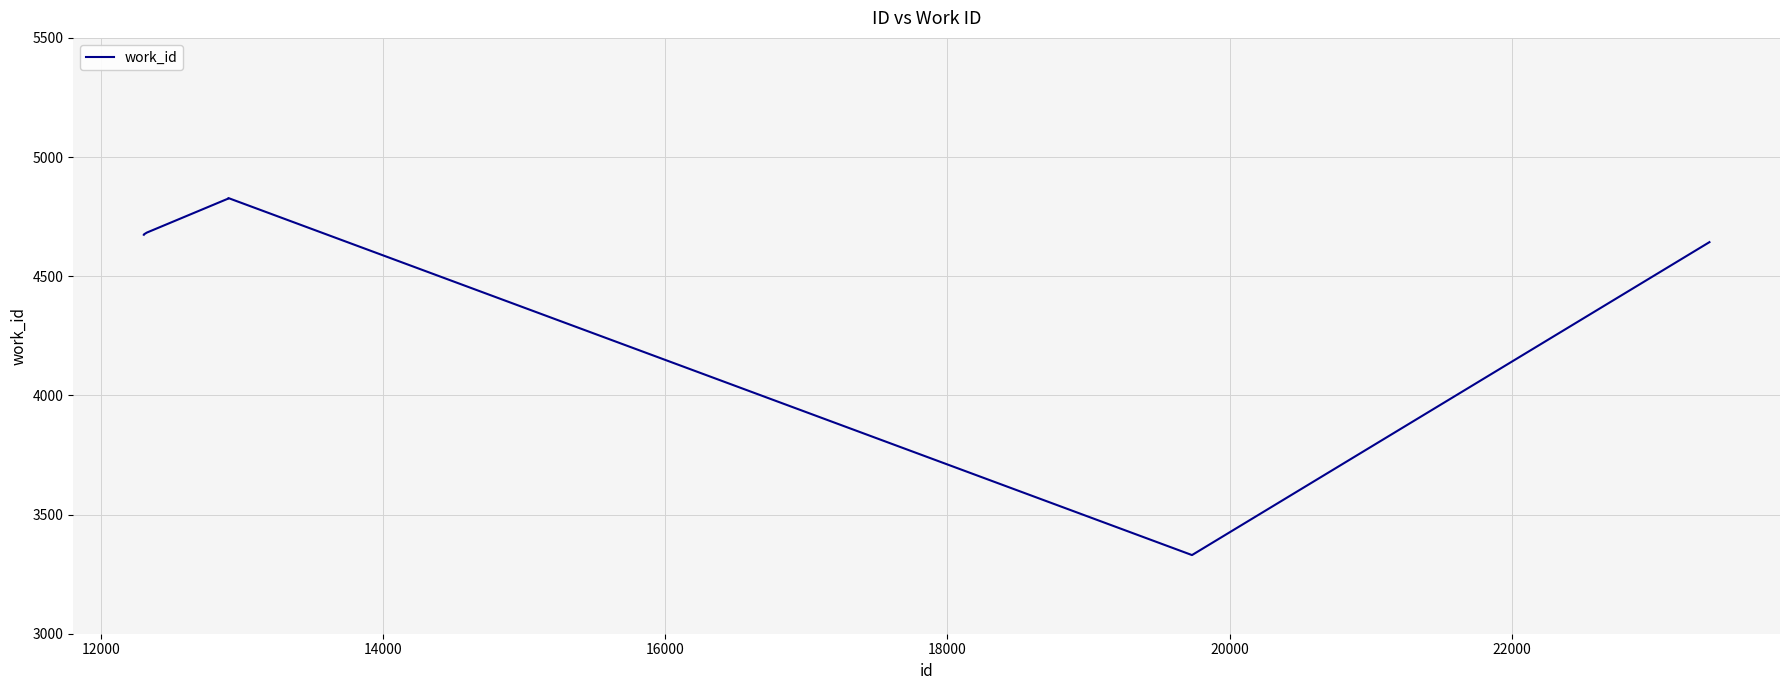

Does the chart have visible grid lines?

Yes